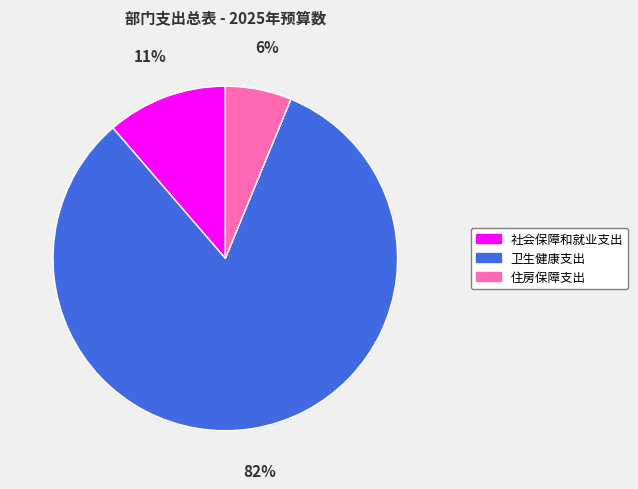

Is it true that 卫生健康支出 is 82% of the pie?

True